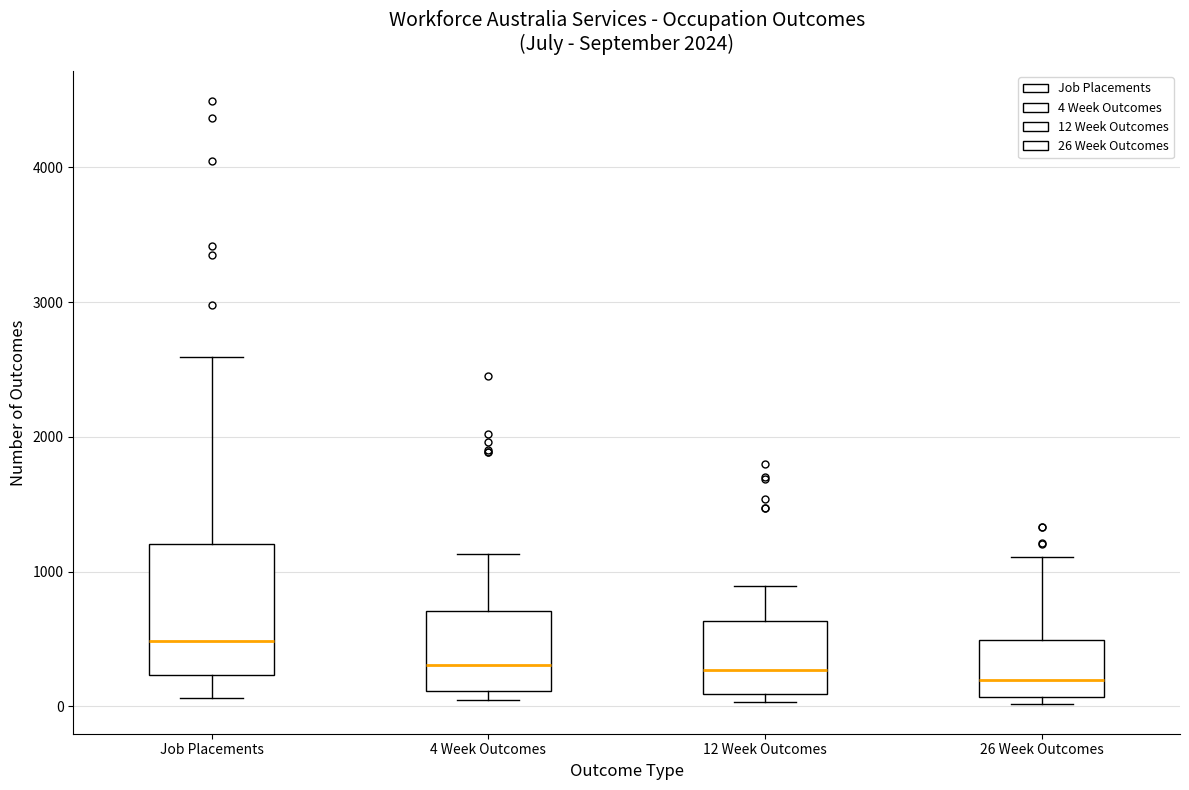

Which box is the tallest, from its lower edge to its upper edge?

Job Placements